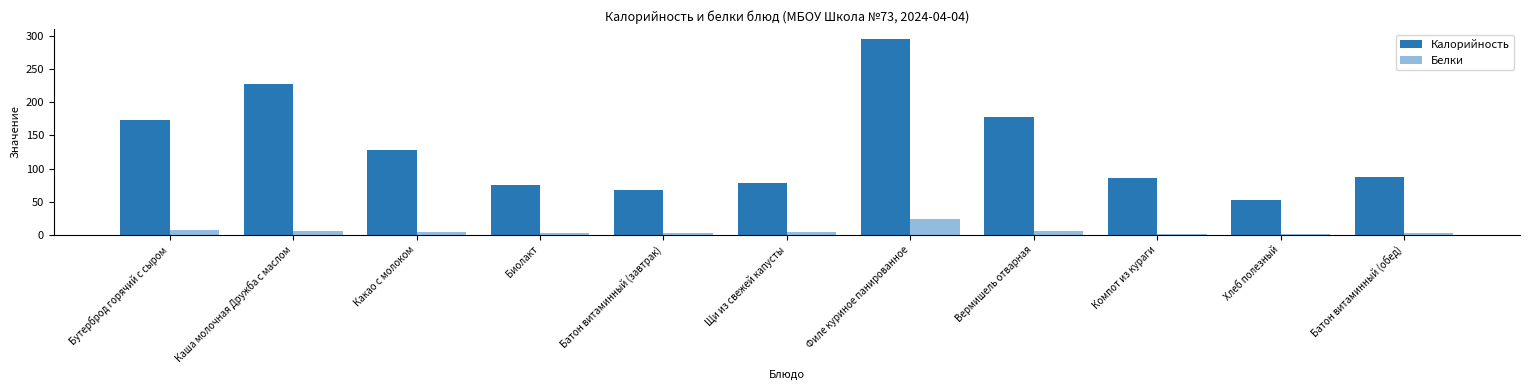

What is the total value across all series at Батон витаминный (завтрак)?

68.9